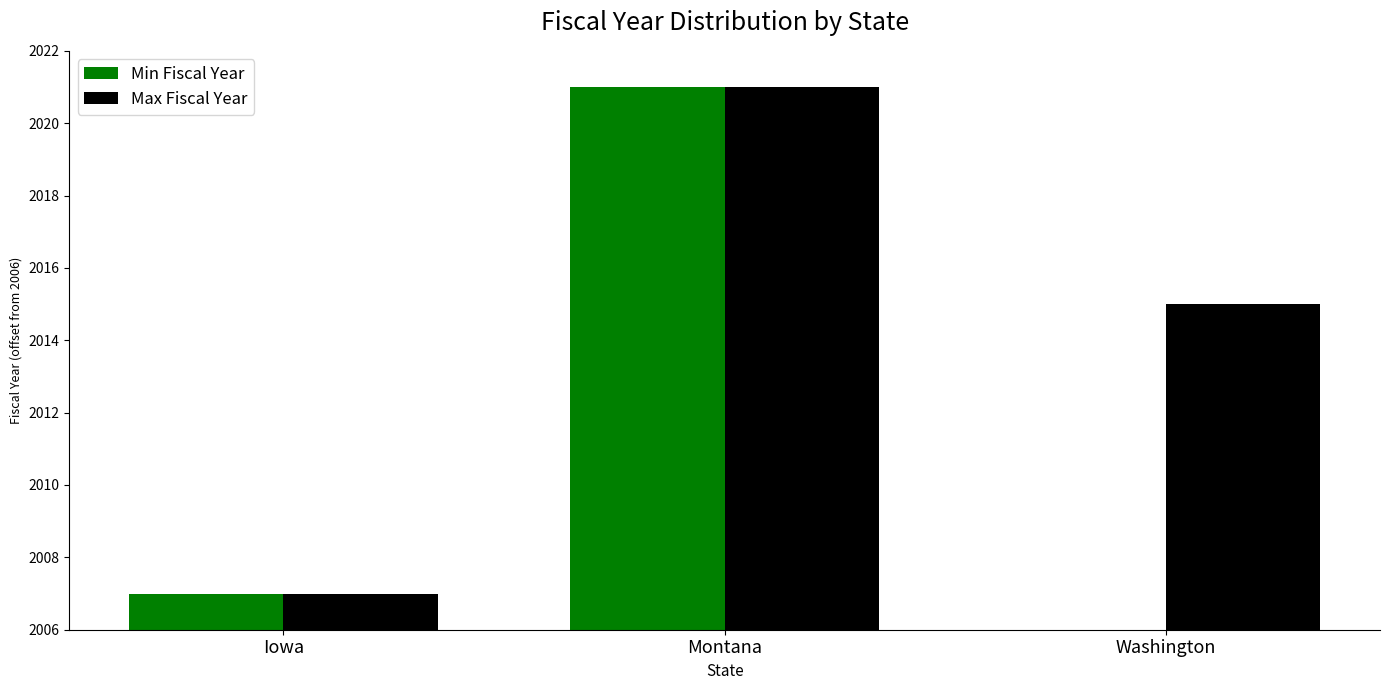

Which label corresponds to the smallest value in the chart?

Washington